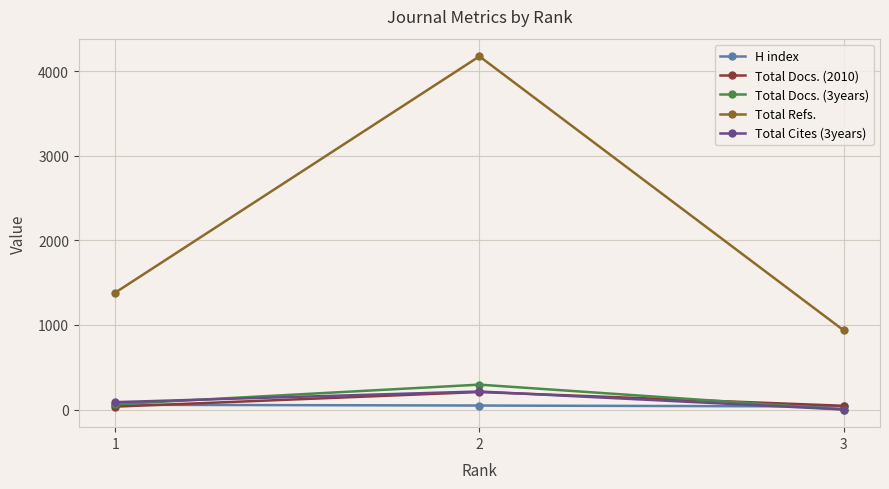

Which series has the widest spread of values?

Total Refs.